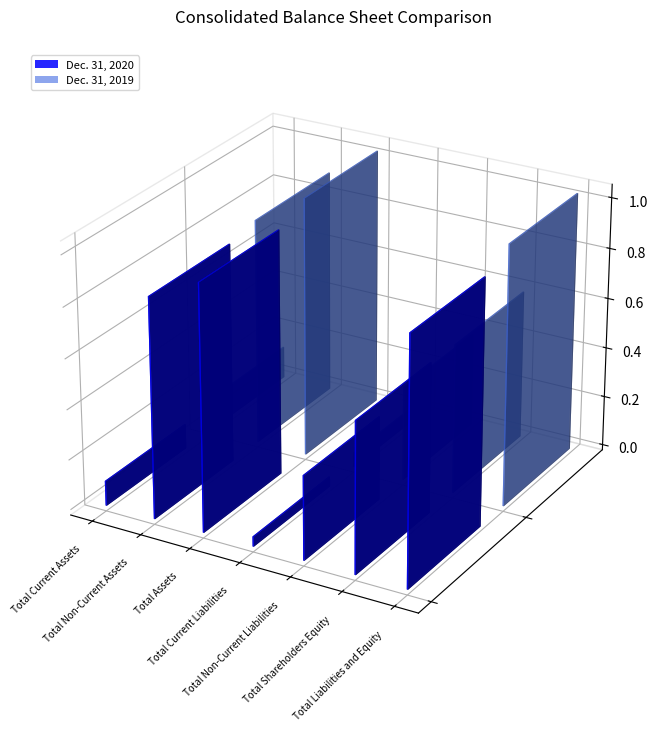

The value of Dec. 31, 2019 at Total Liabilities and Equity is 1030903. True or false?

True